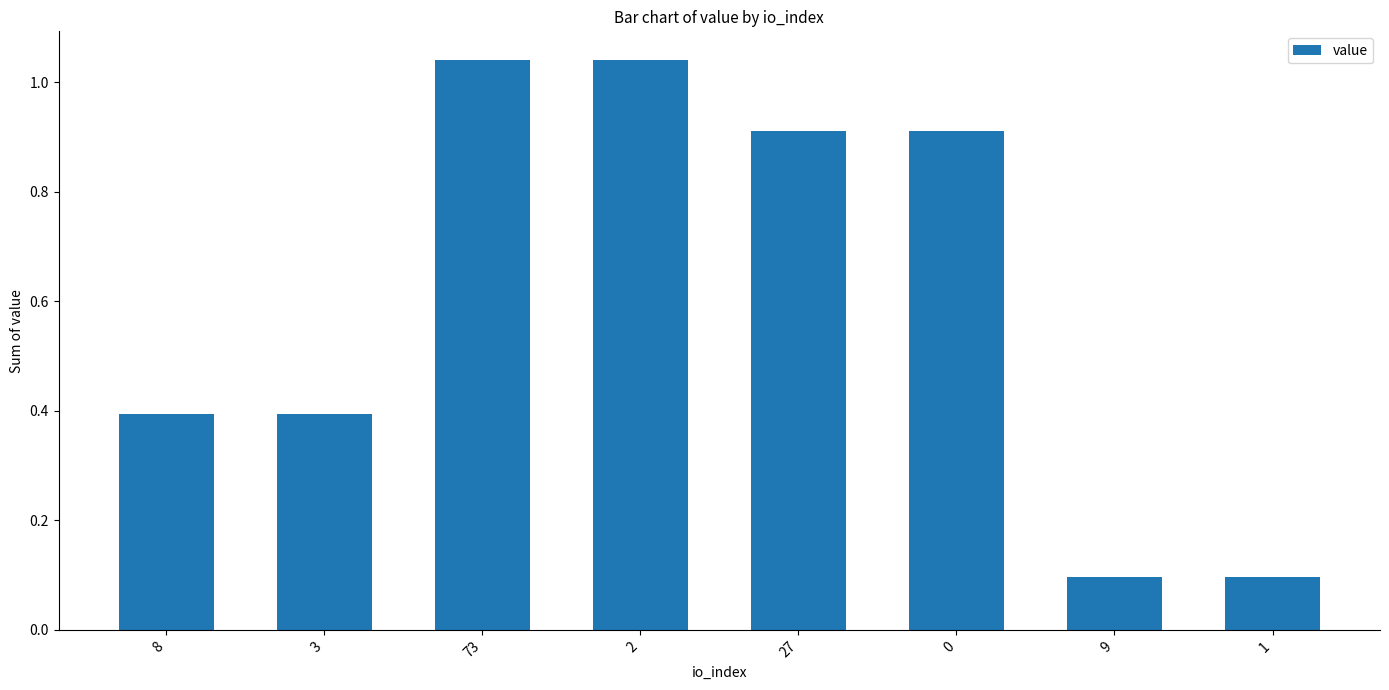

What is the label of the 2nd bar from the right?

9